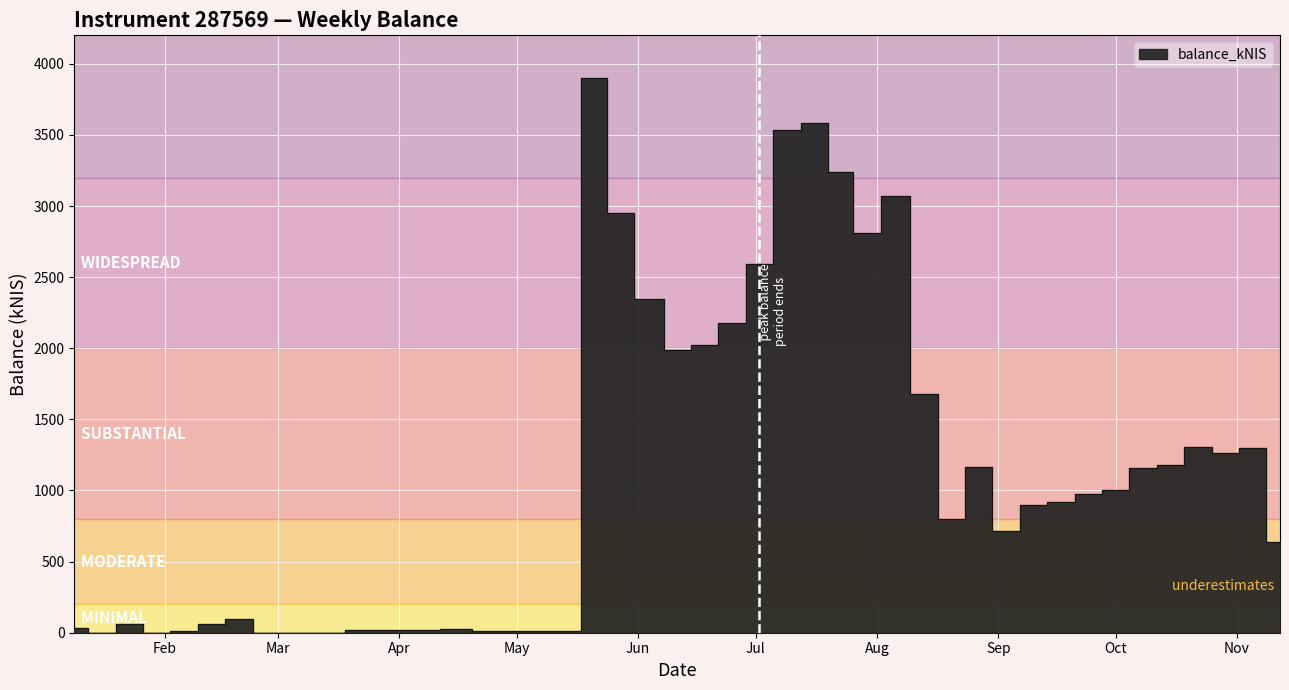

Is it true that the value at 2020-08-06 is 4738.4?

False